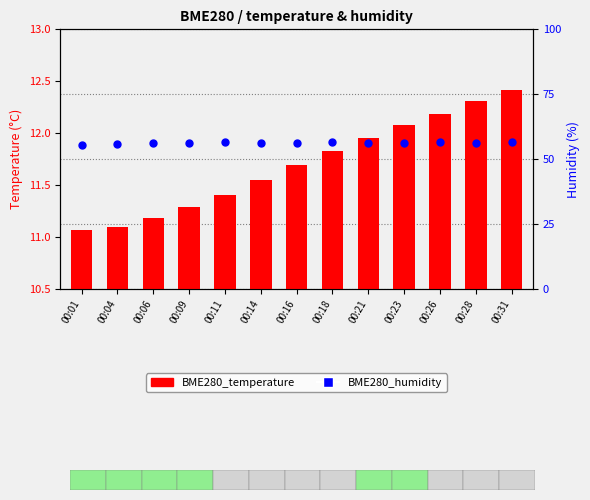

Which series has the widest spread of Y values?

BME280_temperature